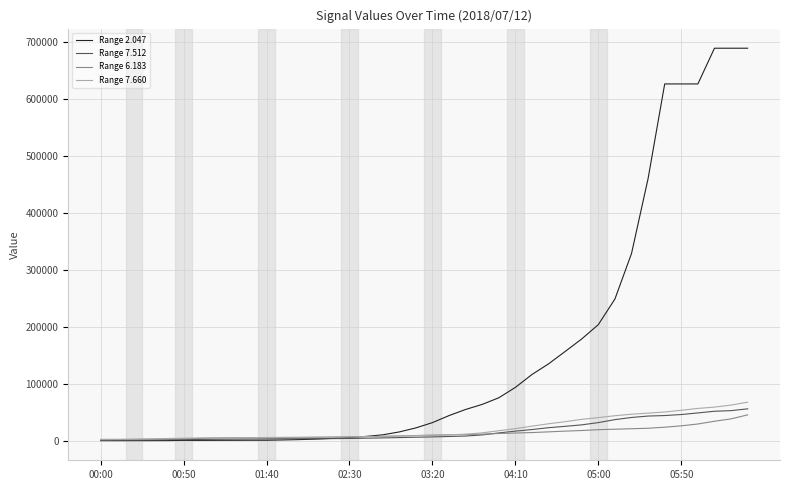

Which series has the largest range (max minus min)?

Range 2.047